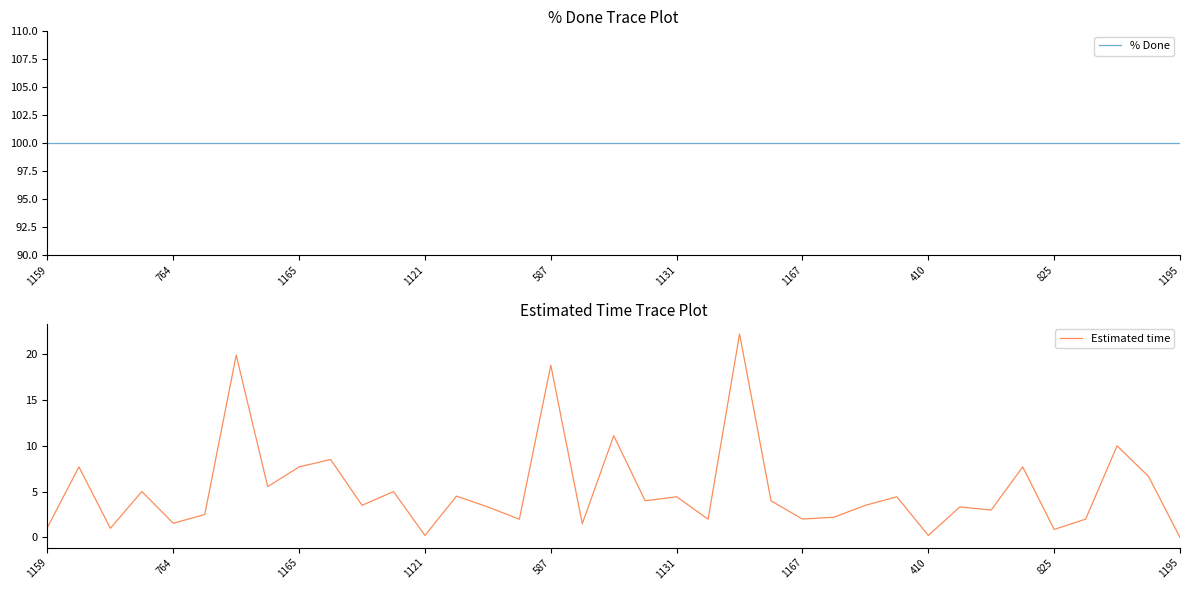

Is this an area chart (filled region under the line)?

No